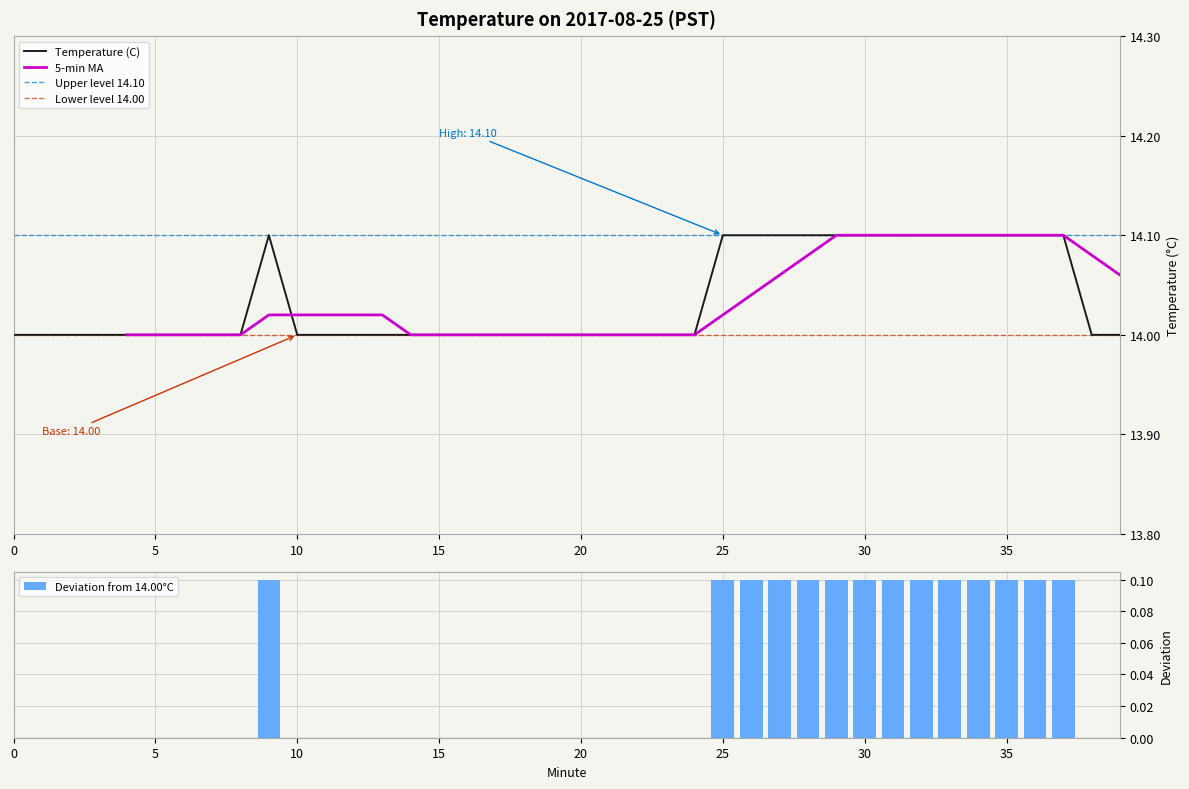

List the labels in order of value, largest first.

9, 25, 26, 27, 28, 29, 30, 31, 32, 33, 34, 35, 36, 37, 0, 1, 2, 3, 4, 5, 6, 7, 8, 10, 11, 12, 13, 14, 15, 16, 17, 18, 19, 20, 21, 22, 23, 24, 38, 39